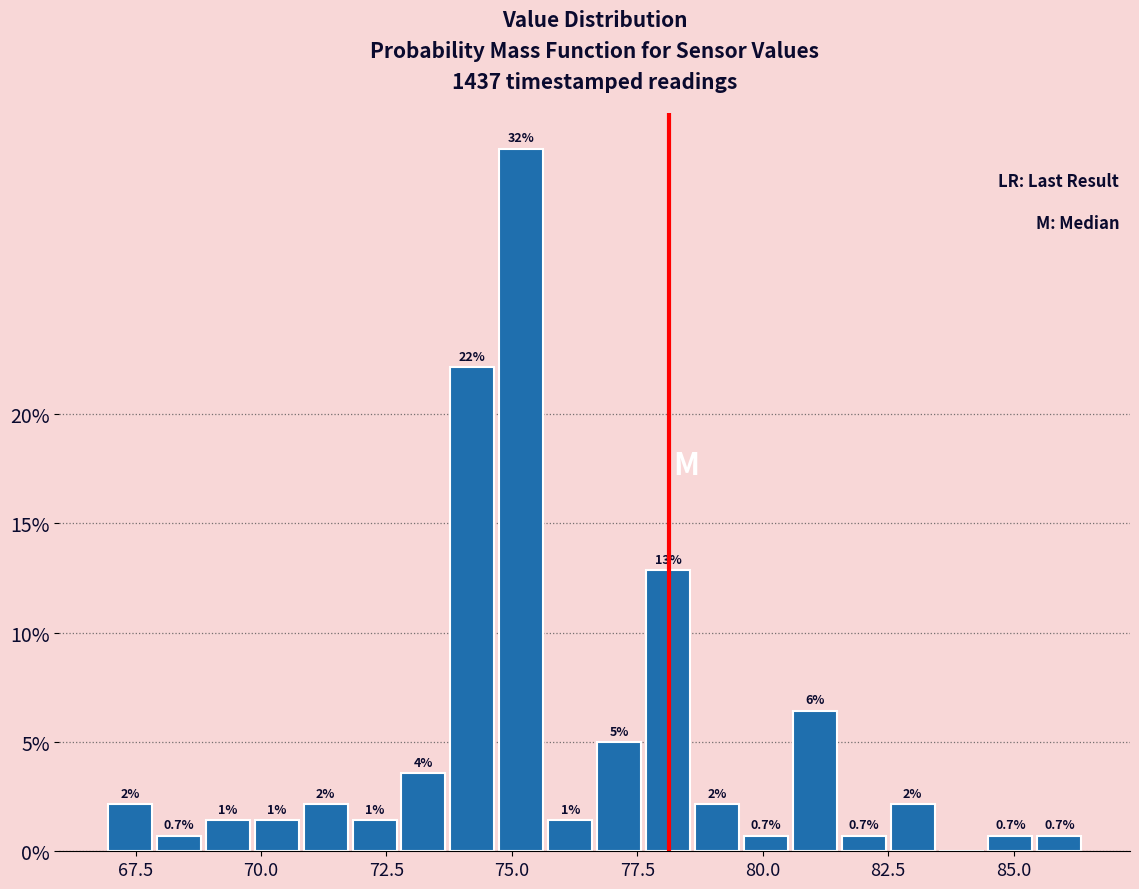

Read against the x-axis, roughly where is the centre of the tallest bar?

75.0